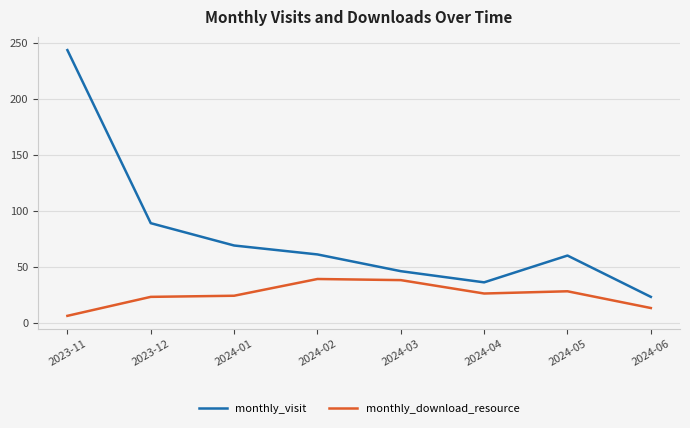

True or false: monthly_visit and monthly_download_resource cross at least once.

False